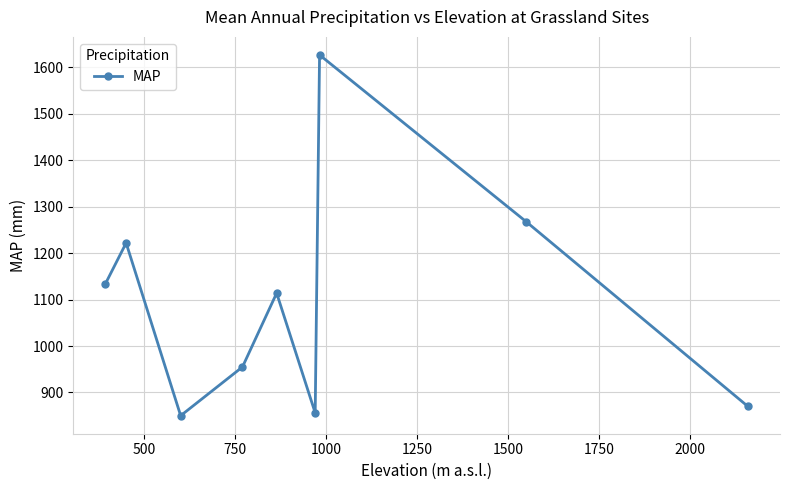

Count the number of data series in this chart.

1